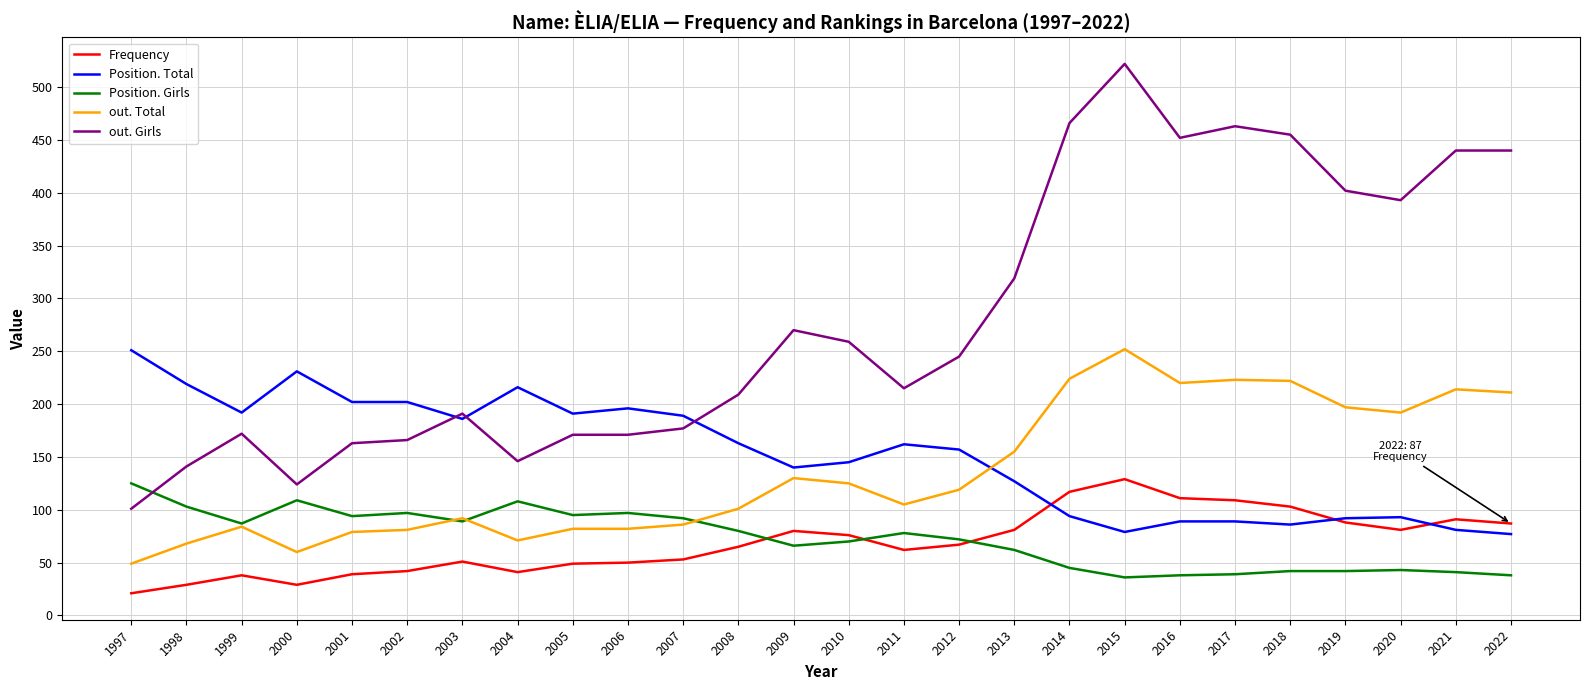

Which series has the largest range (max minus min)?

out. Girls